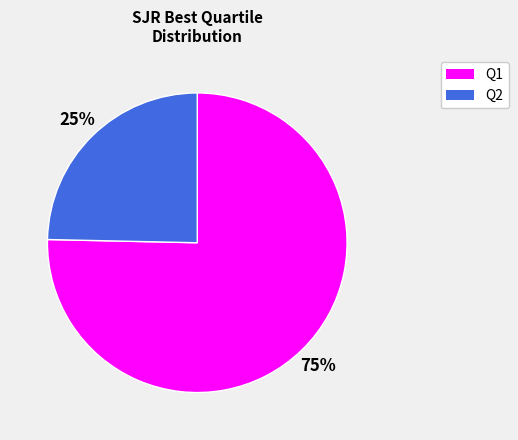

Is it true that Q2 is 11% of the pie?

False